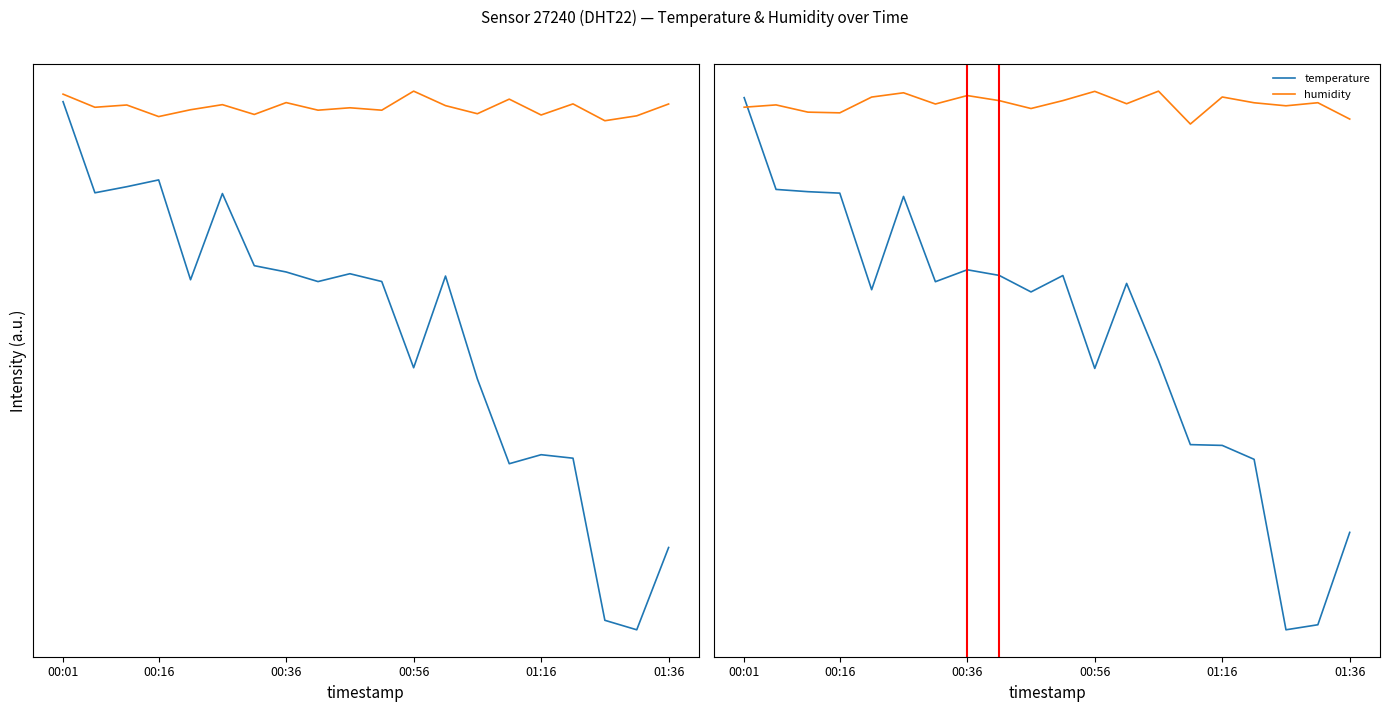

What is the difference between the maximum and second lowest values in the temperature series?

1.0